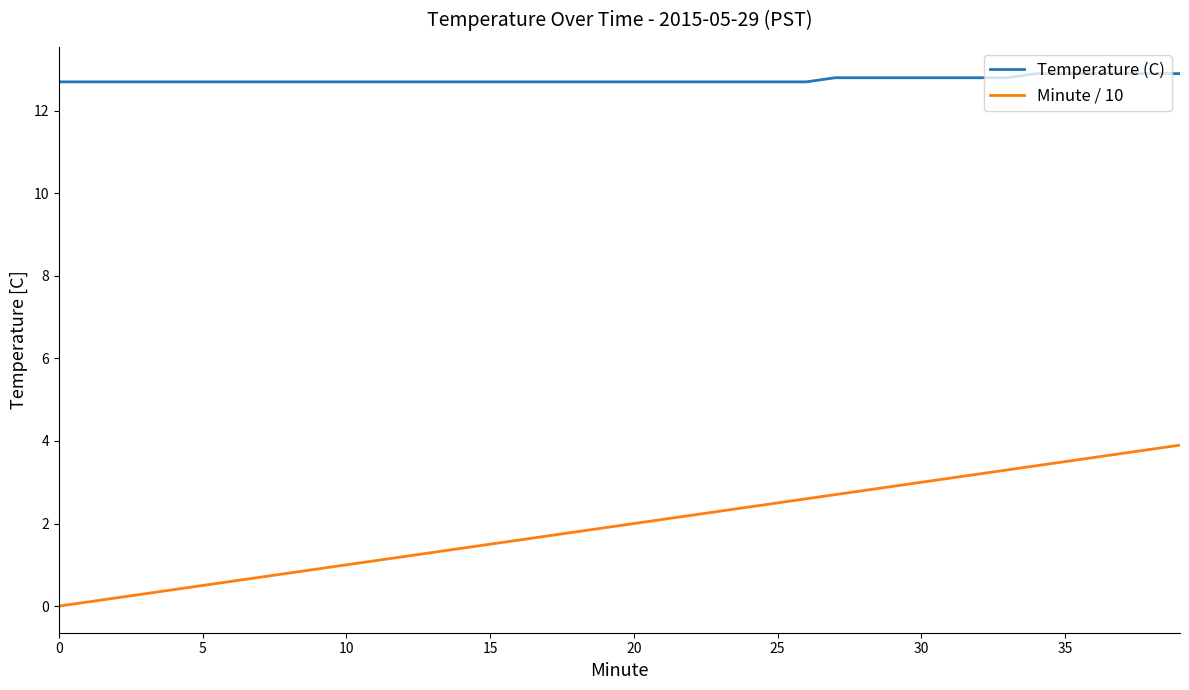

Which series has the largest range (max minus min)?

Minute / 10